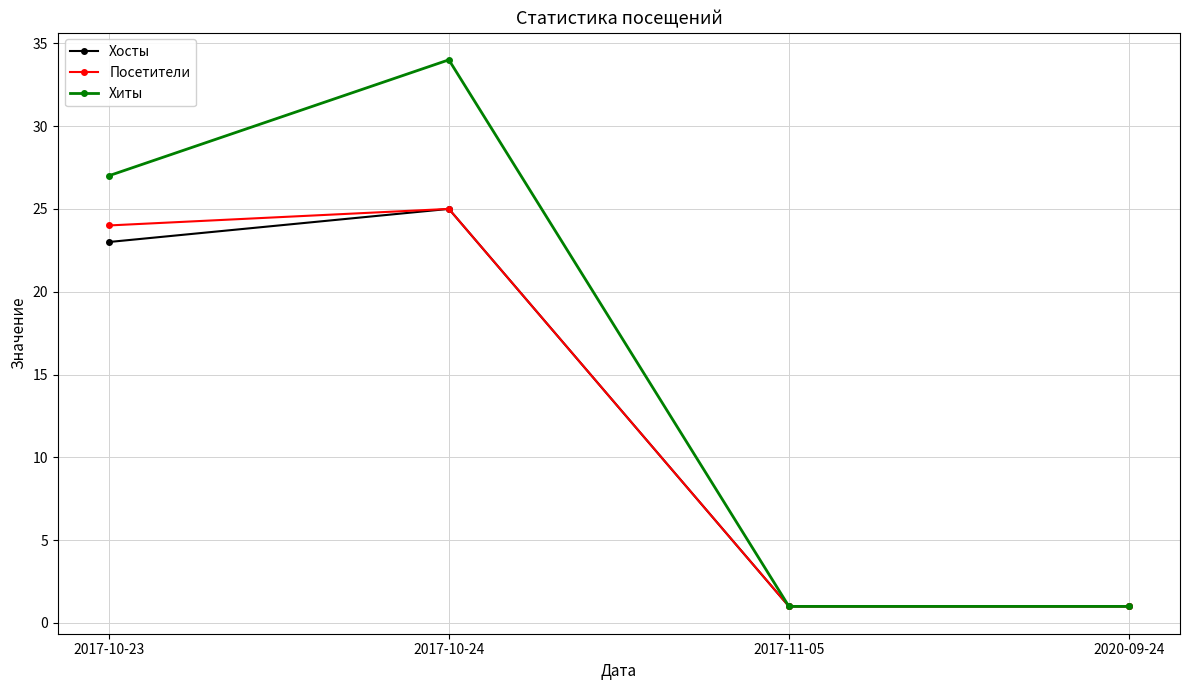

True or false: Хиты has more than 1 points higher than both neighbors.

False